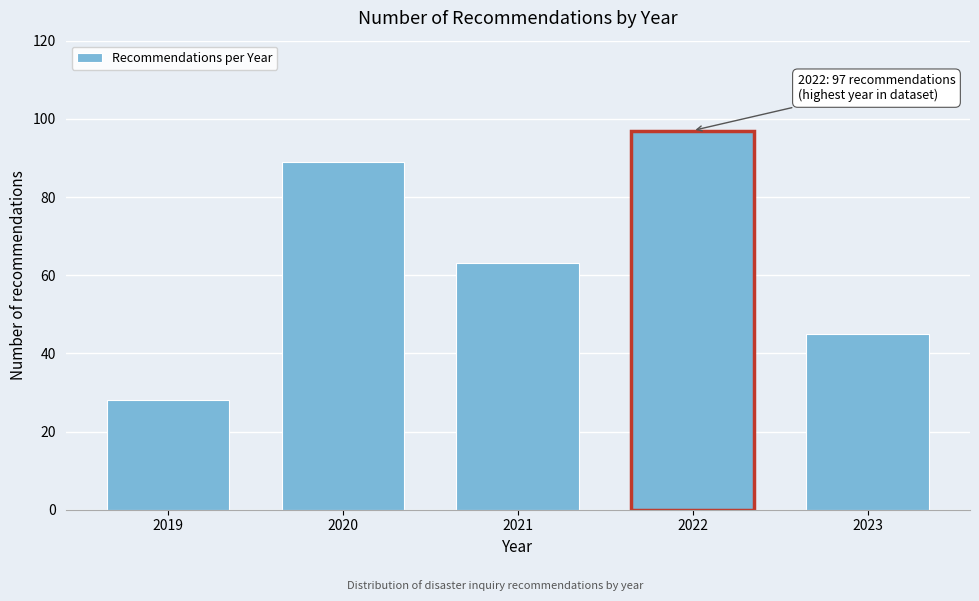

Reading right to left, extract all data points from this chart.

45	97	63	89	28